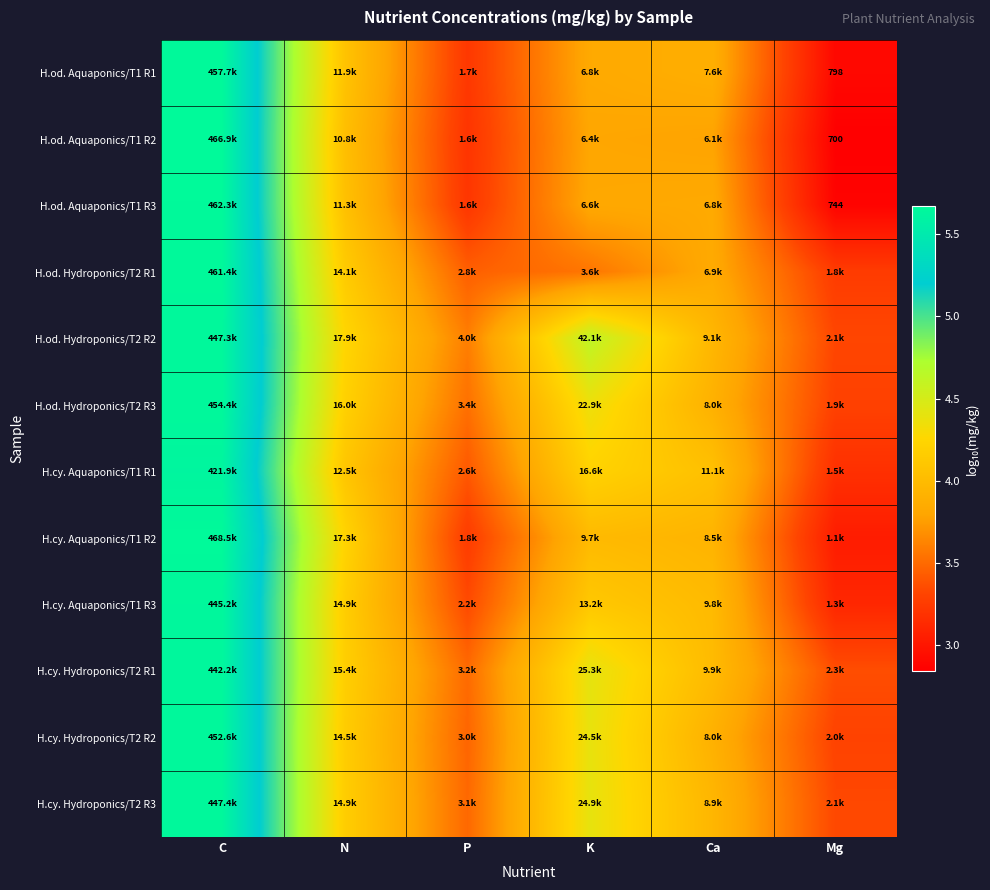

Where is H.od. Aquaponics/T1 R3 nearest to the value 4?

N